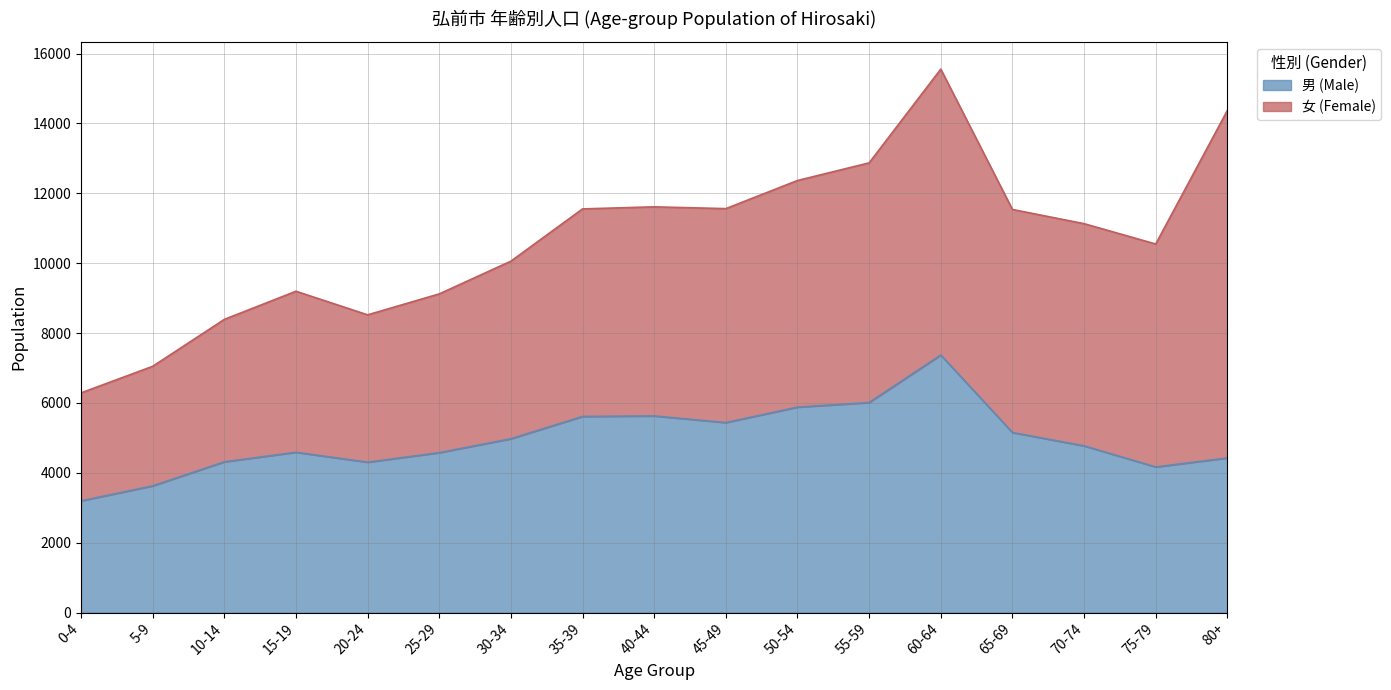

How many interior local peaks (higher than both neighbors) does the data have?

3